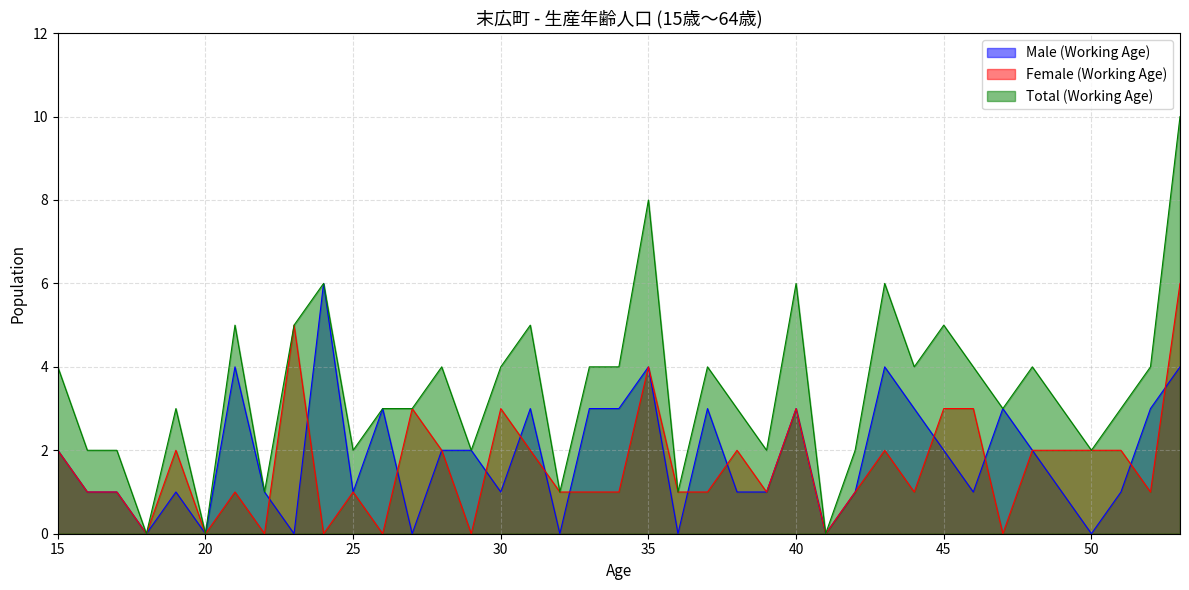

What is the value of the Total (Working Age) point at the 33rd from the left?

3